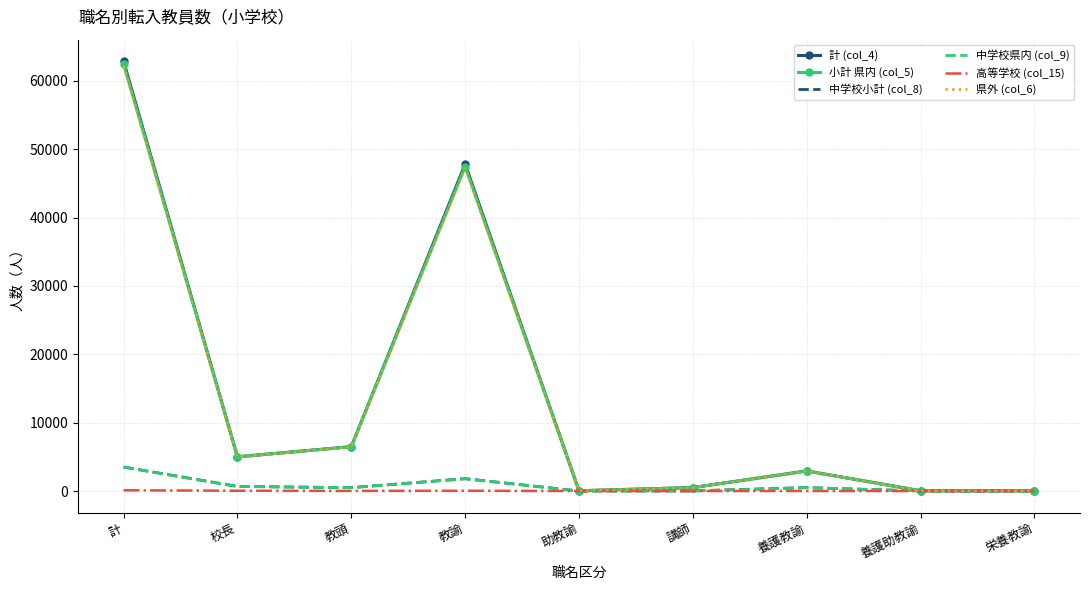

Is the value of 県外 (col_6) at 校長 greater than the value of 計 (col_4) at 計?

No